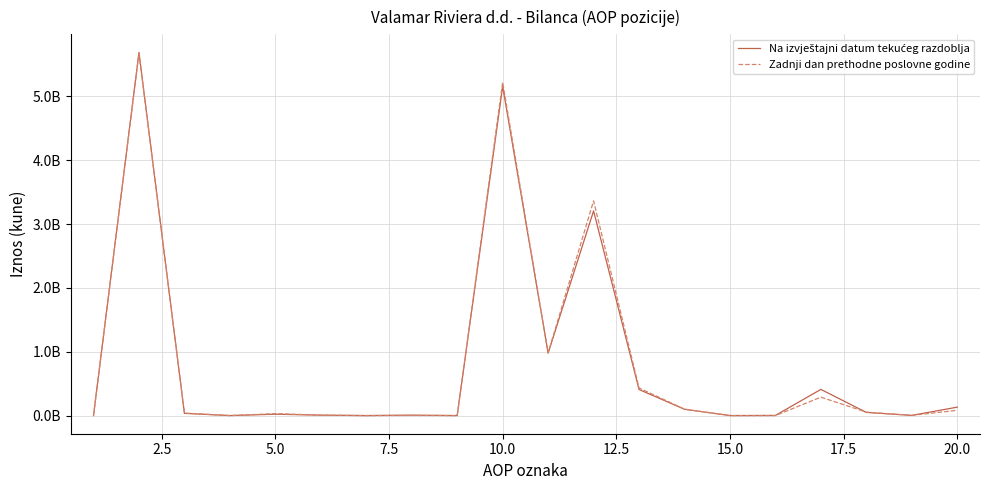

Does the chart display data point markers on the line(s)?

No